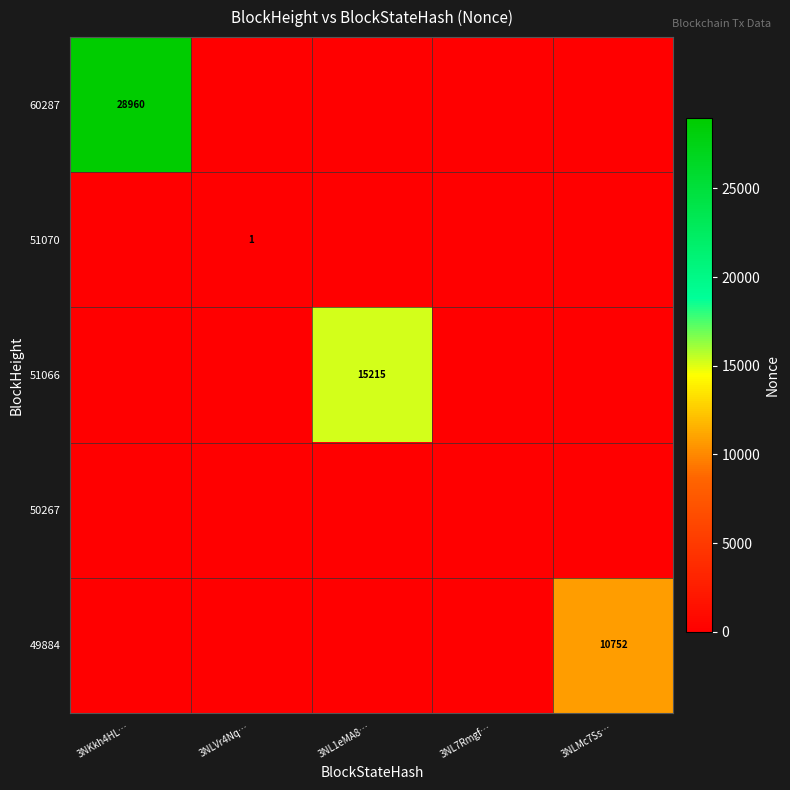

What is the total value across all series at 3NLVr4Nq…?

1